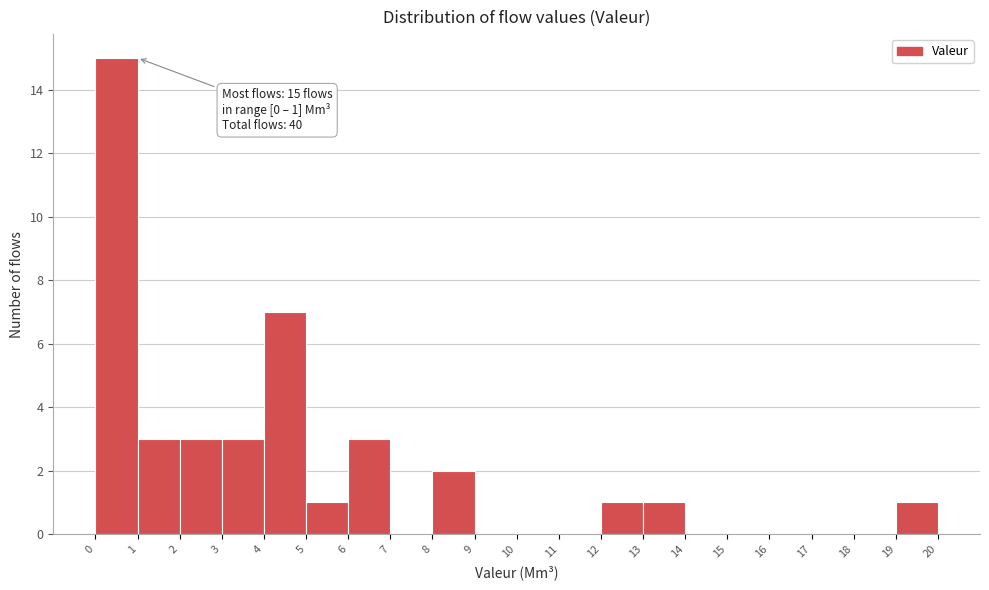

Which range on the x-axis has the tallest bar?

0 to 1